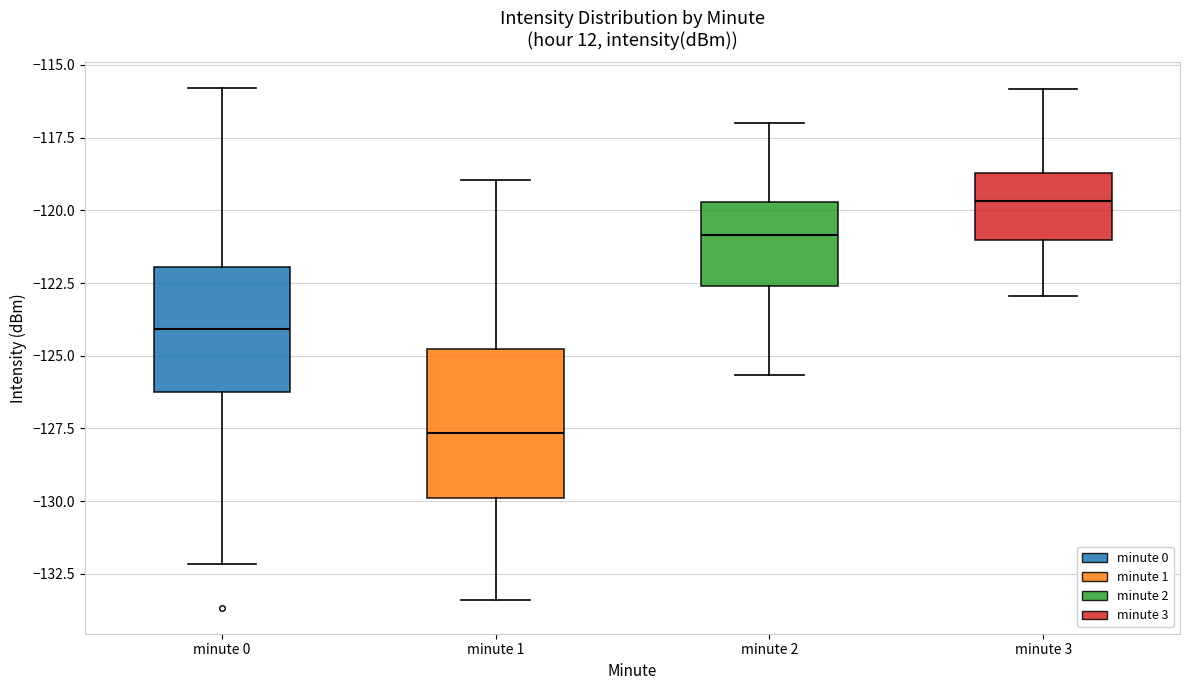

Reading left to right, read every box against the y-axis: the position of its median line, the range the box covers, and the ends of its whiskers. The values are not printed on the chart, so give them approximately, as read against the axis.

minute 0: median -124.0, box -126.0 to -122.0, whiskers -132.0 to -116.0
minute 1: median -127.5, box -130.0 to -125.0, whiskers -133.5 to -119.0
minute 2: median -121.0, box -122.5 to -119.5, whiskers -125.5 to -117.0
minute 3: median -119.5, box -121.0 to -118.5, whiskers -123.0 to -116.0